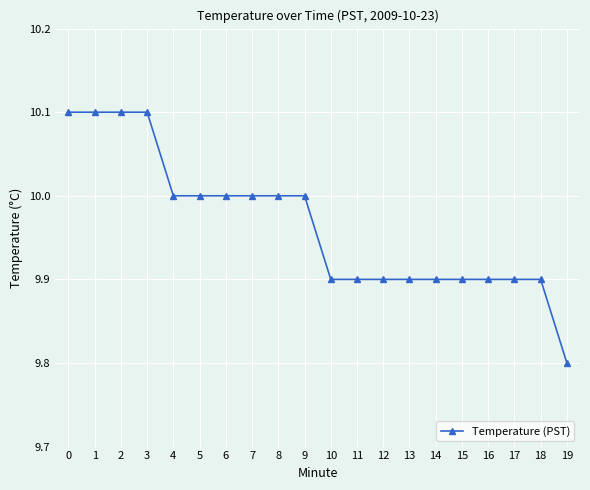

How many data points does each series have?

20